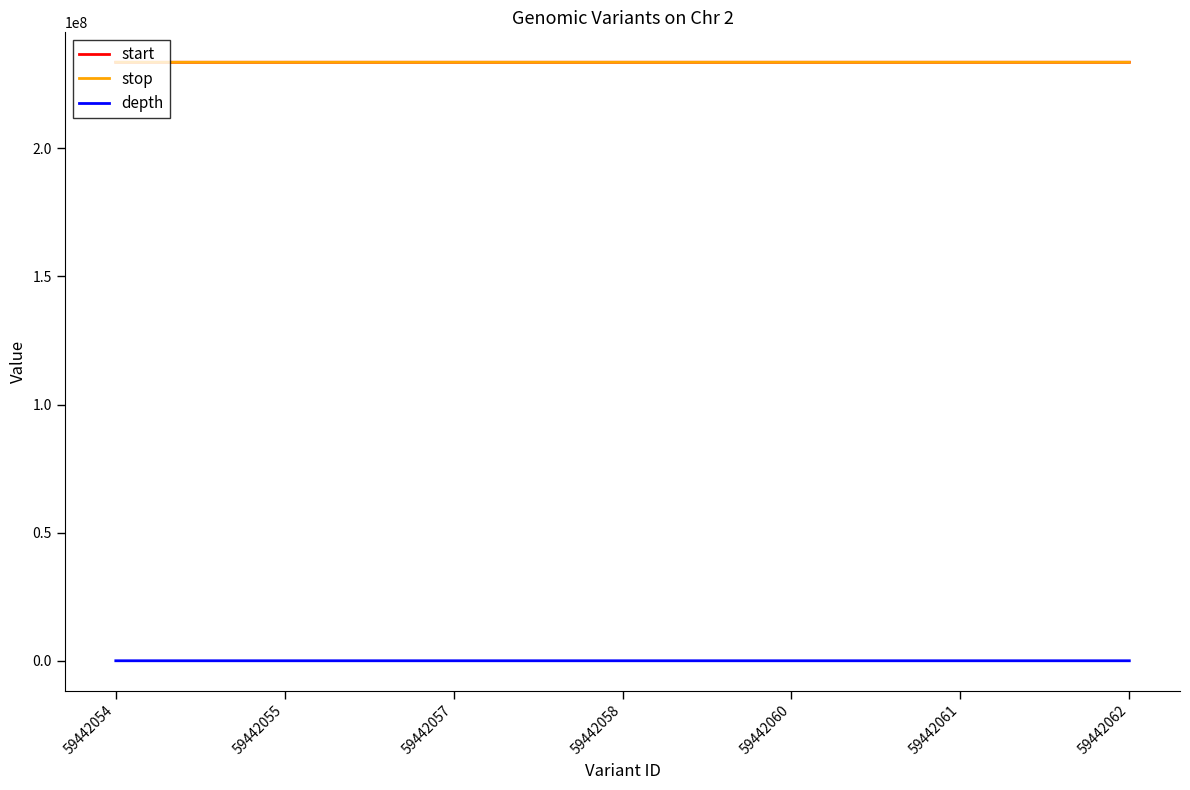

What is the average value of the start series?

233609539